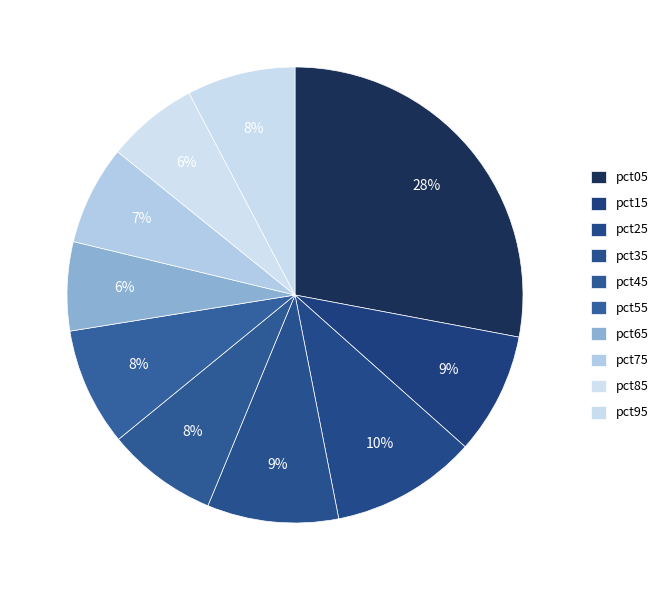

What percentage is the pct95 slice, to the nearest percent?

8%